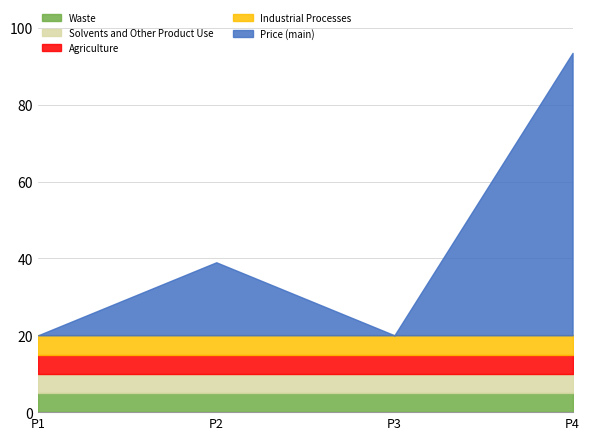

The value at 1 is 93.5. True or false?

True